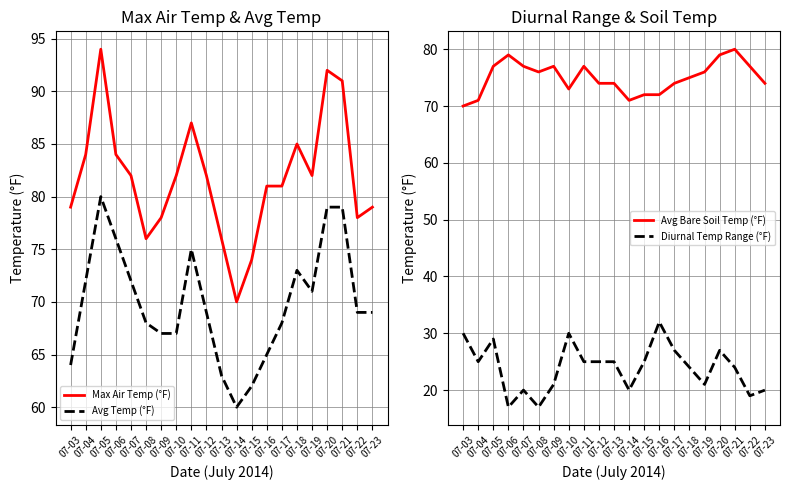

At which label does Max Air Temp (°F) first exceed 82?

07-04